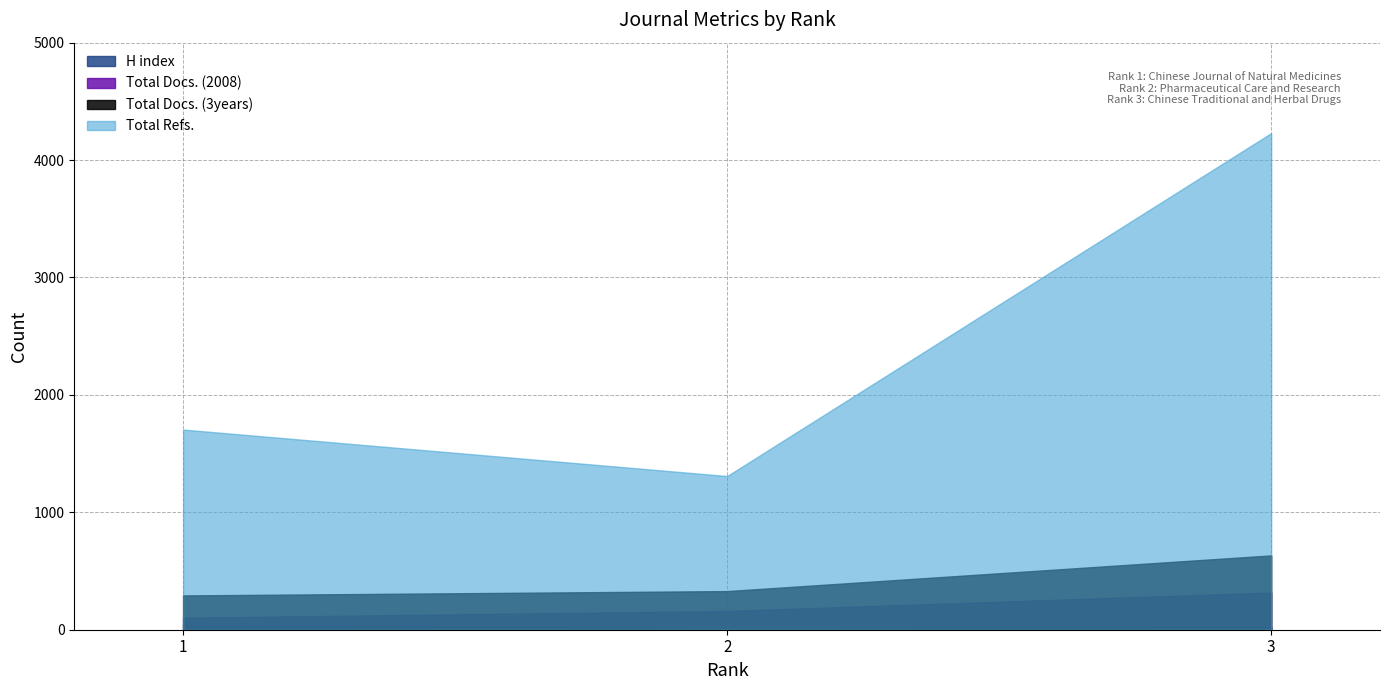

What is the value of the Total Refs. point at the 1st from the left?

1705